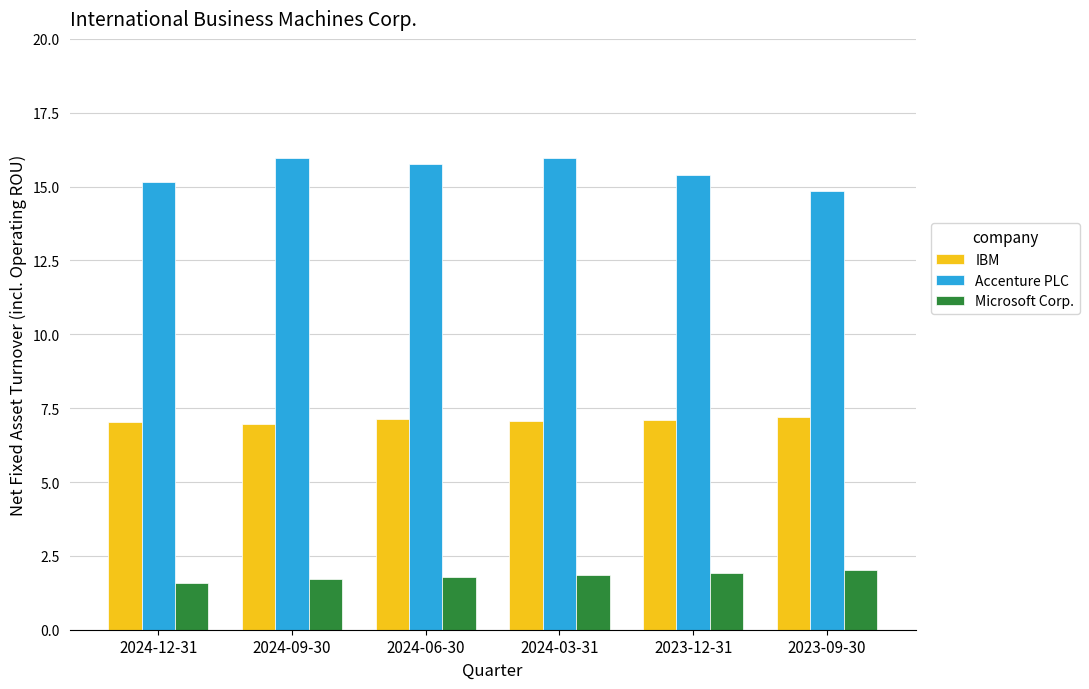

What is the spread (max minus min) of values at 2024-03-31?

14.1